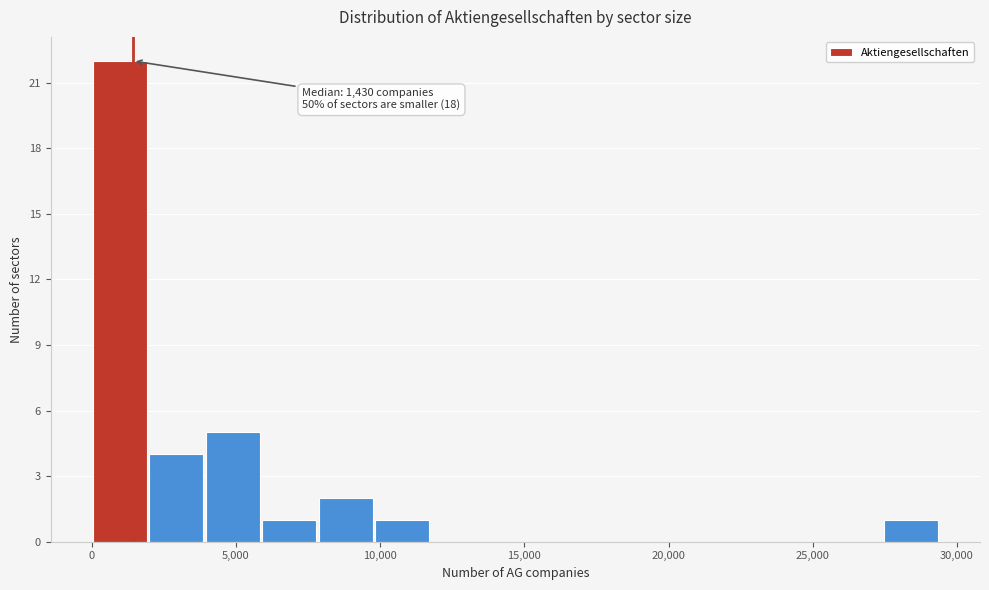

Around what value on the x-axis is the tallest bar? Give the approximate position of its centre, as read against the axis.

1000